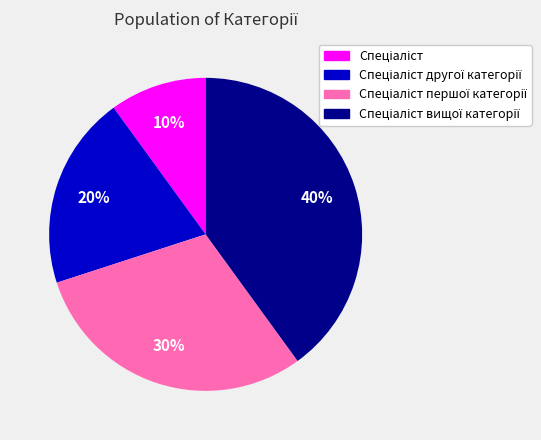

To the nearest percent, what is the average slice percentage?

25%